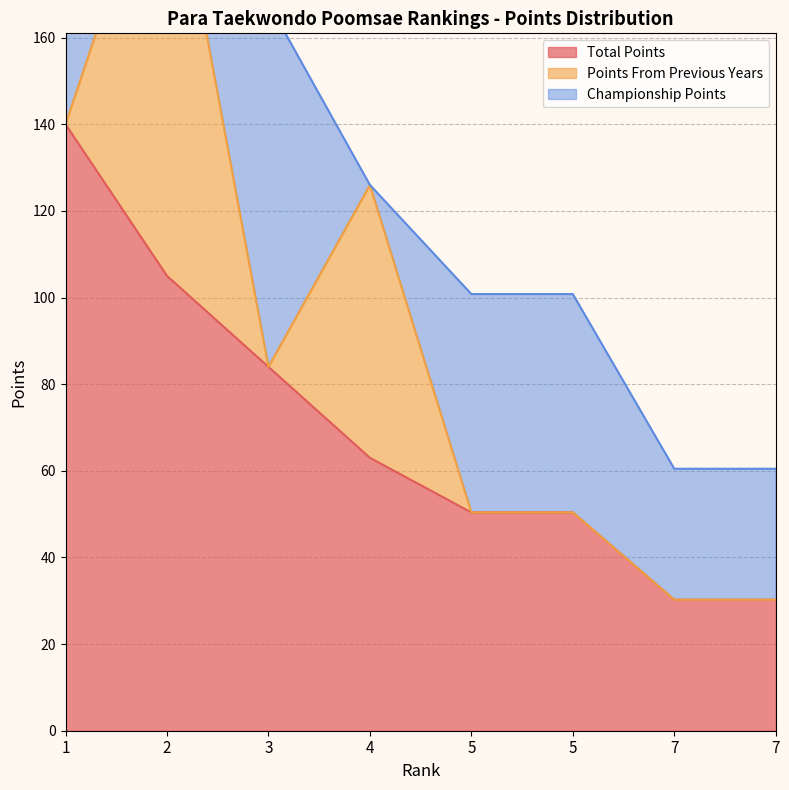

After their last crossing, which series has the higher values: Championship Points or Points From Previous Years?

Championship Points